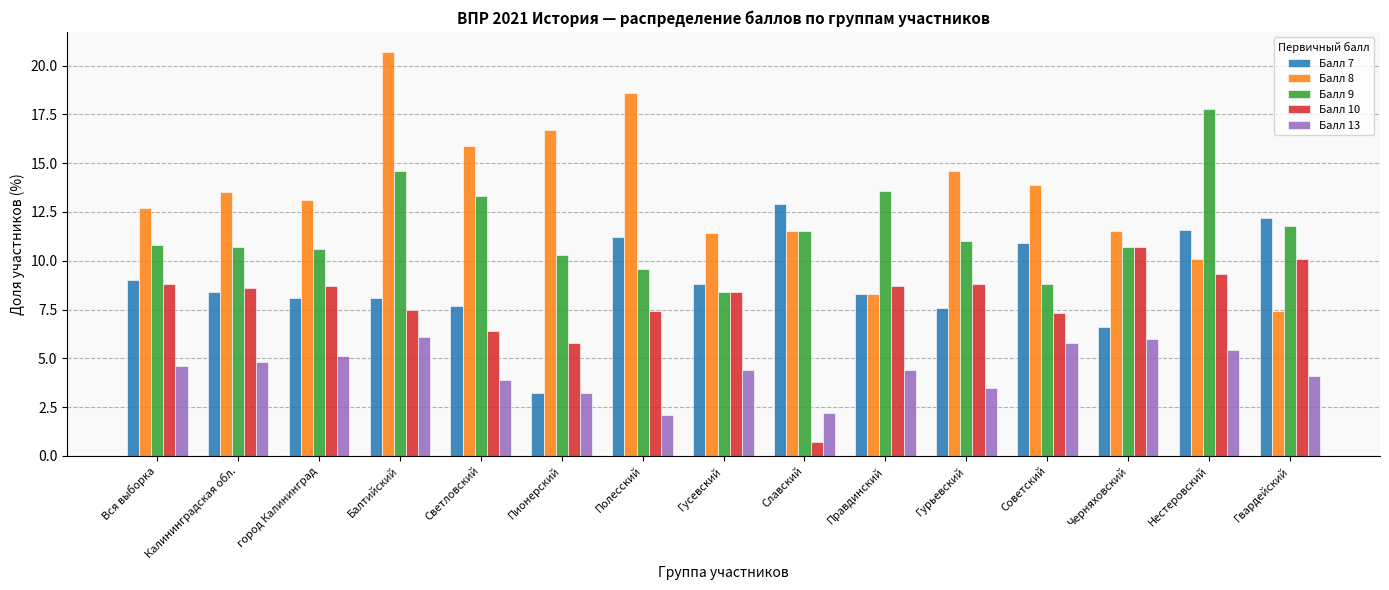

What is the value of the Балл 13 bar at the 4th from the left?

6.1